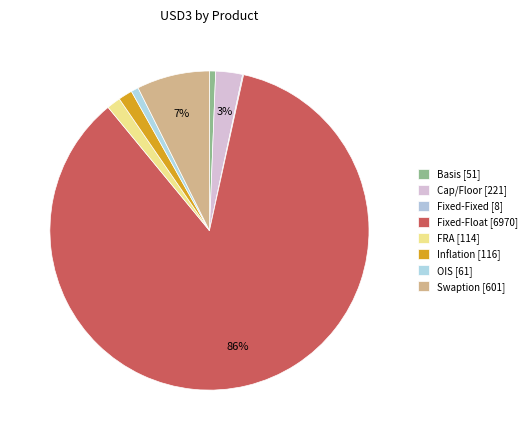

To the nearest percent, what portion does Inflation represent?

1%